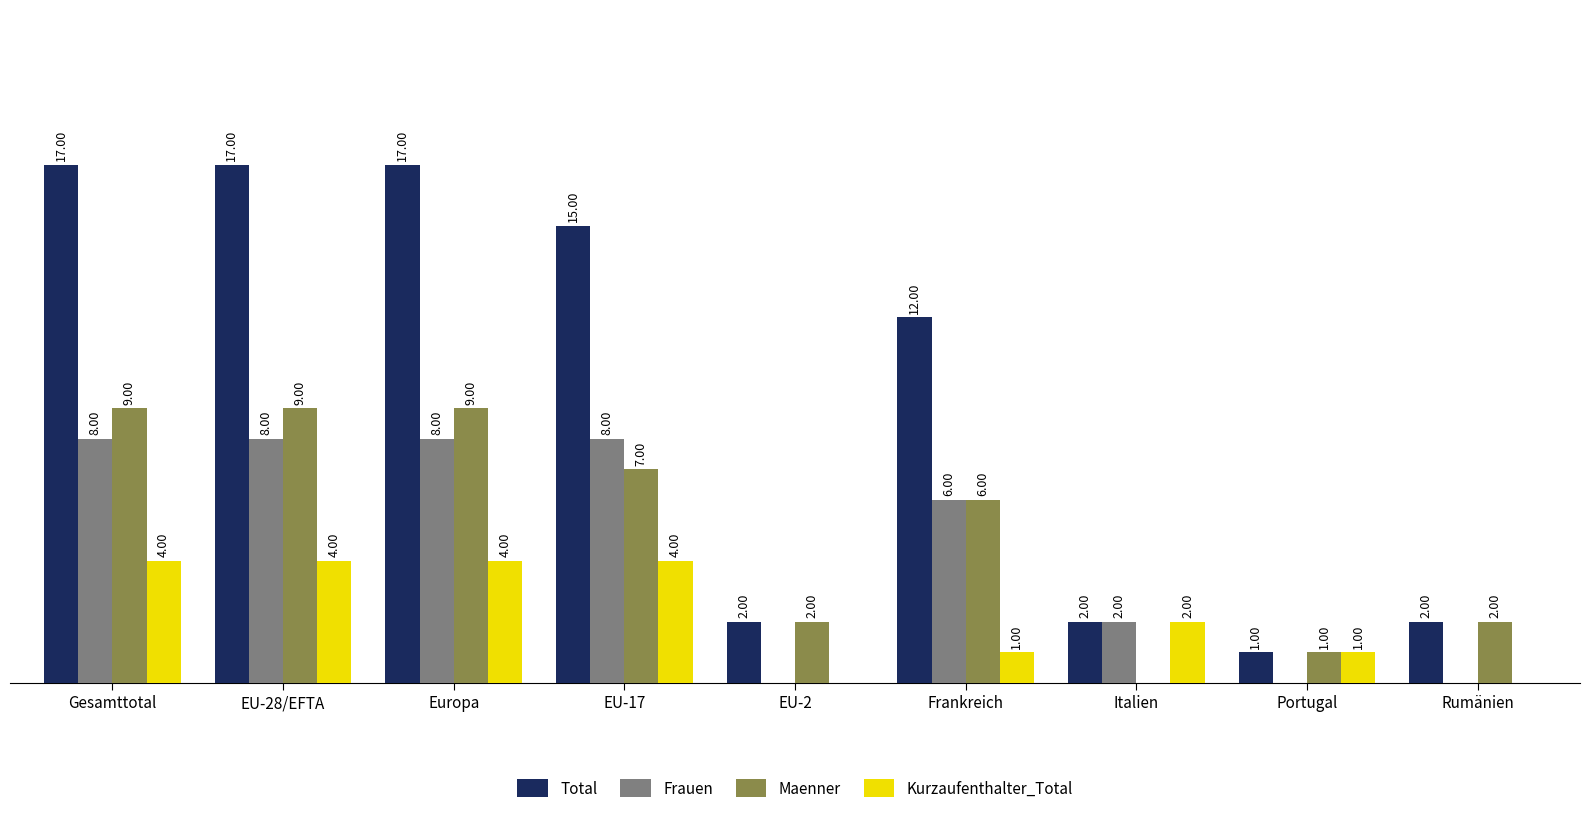

Does the chart contain stacked bars?

No